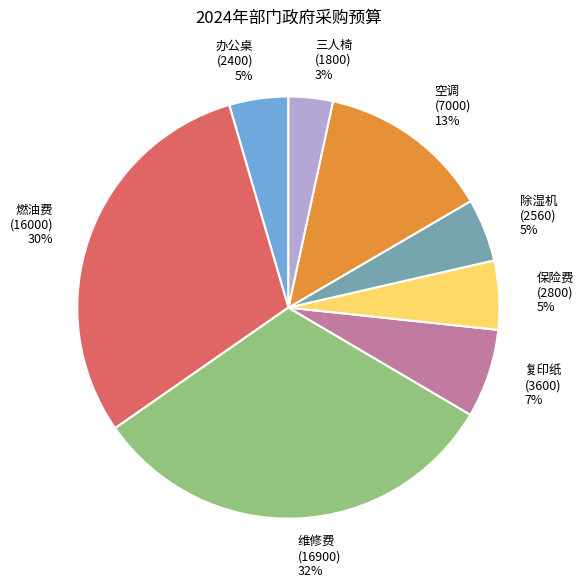

Between 三人椅 (1800) and 复印纸 (3600), which is larger?

复印纸 (3600)